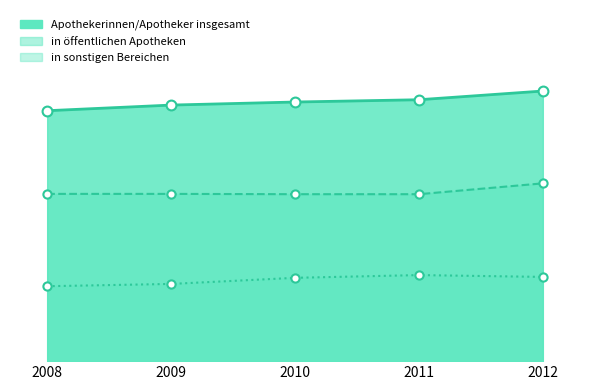

Which series reaches the minimum Y coordinate?

in sonstigen Bereichen